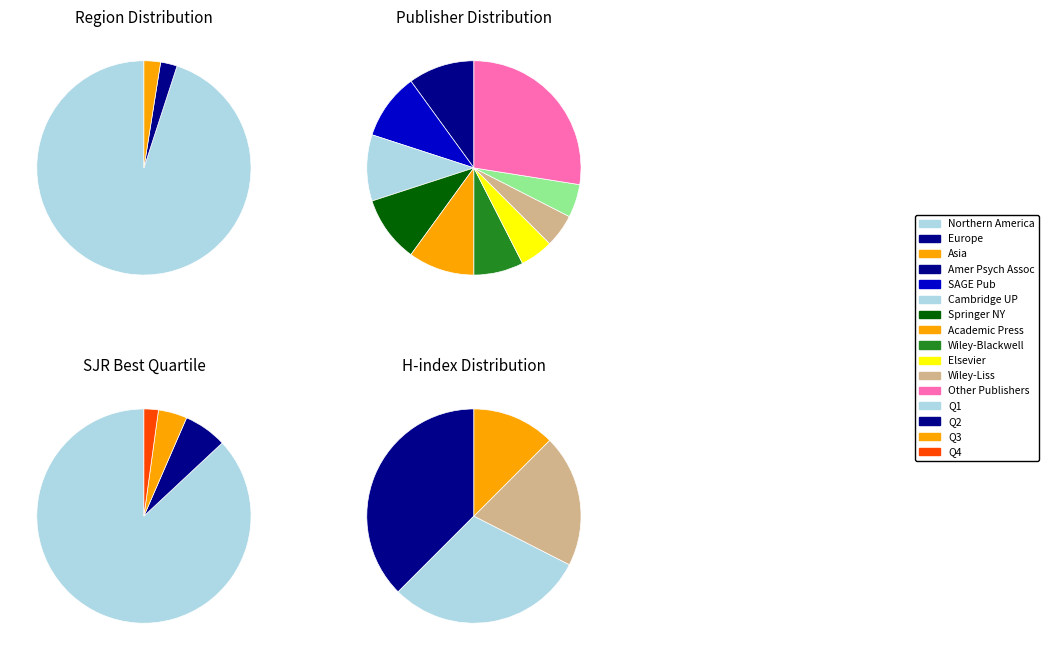

Does Q4 represent more than half of the total?

No